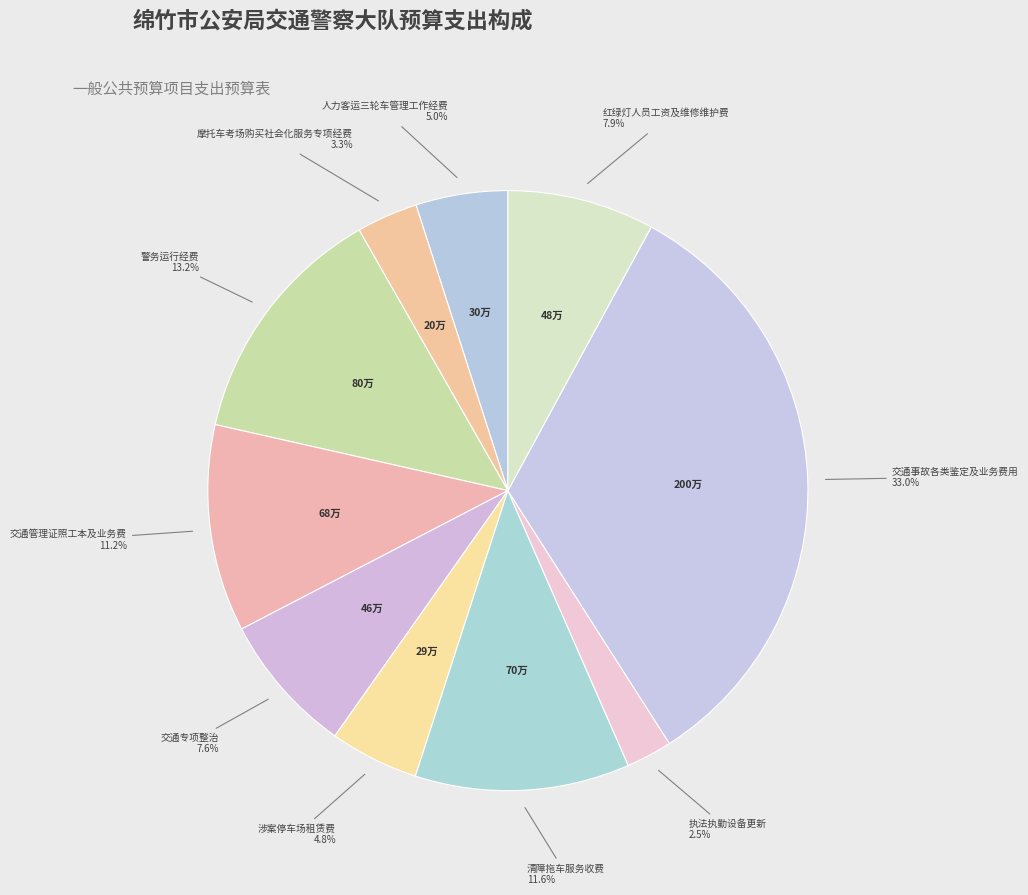

How many segments does this pie chart have?

10